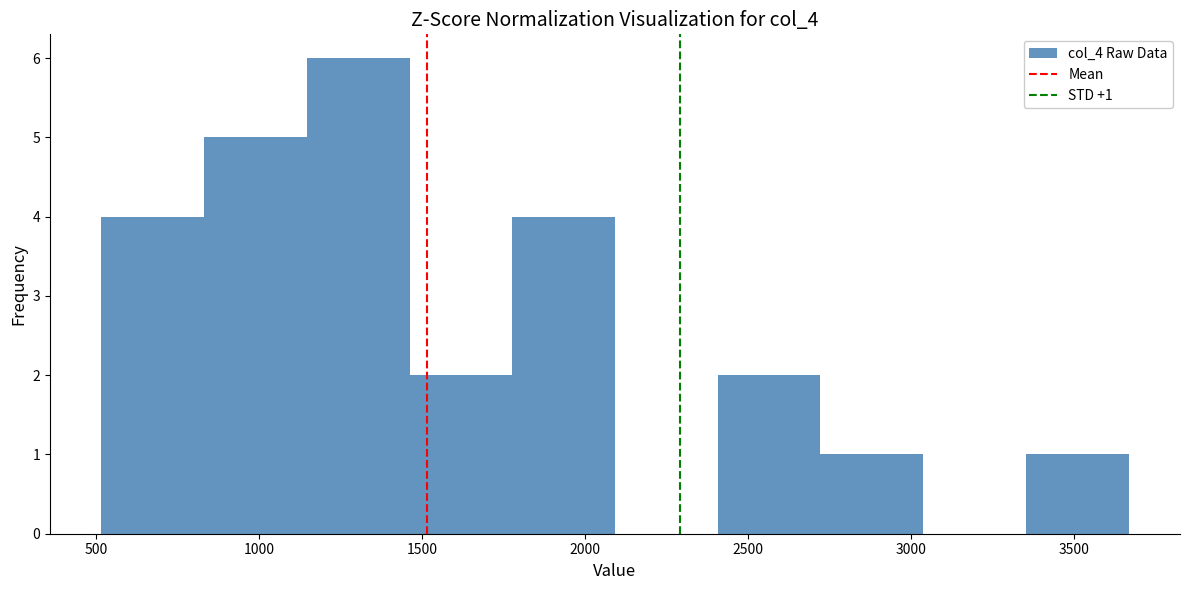

Over which range of the x-axis is the bar tallest?

1150 to 1450